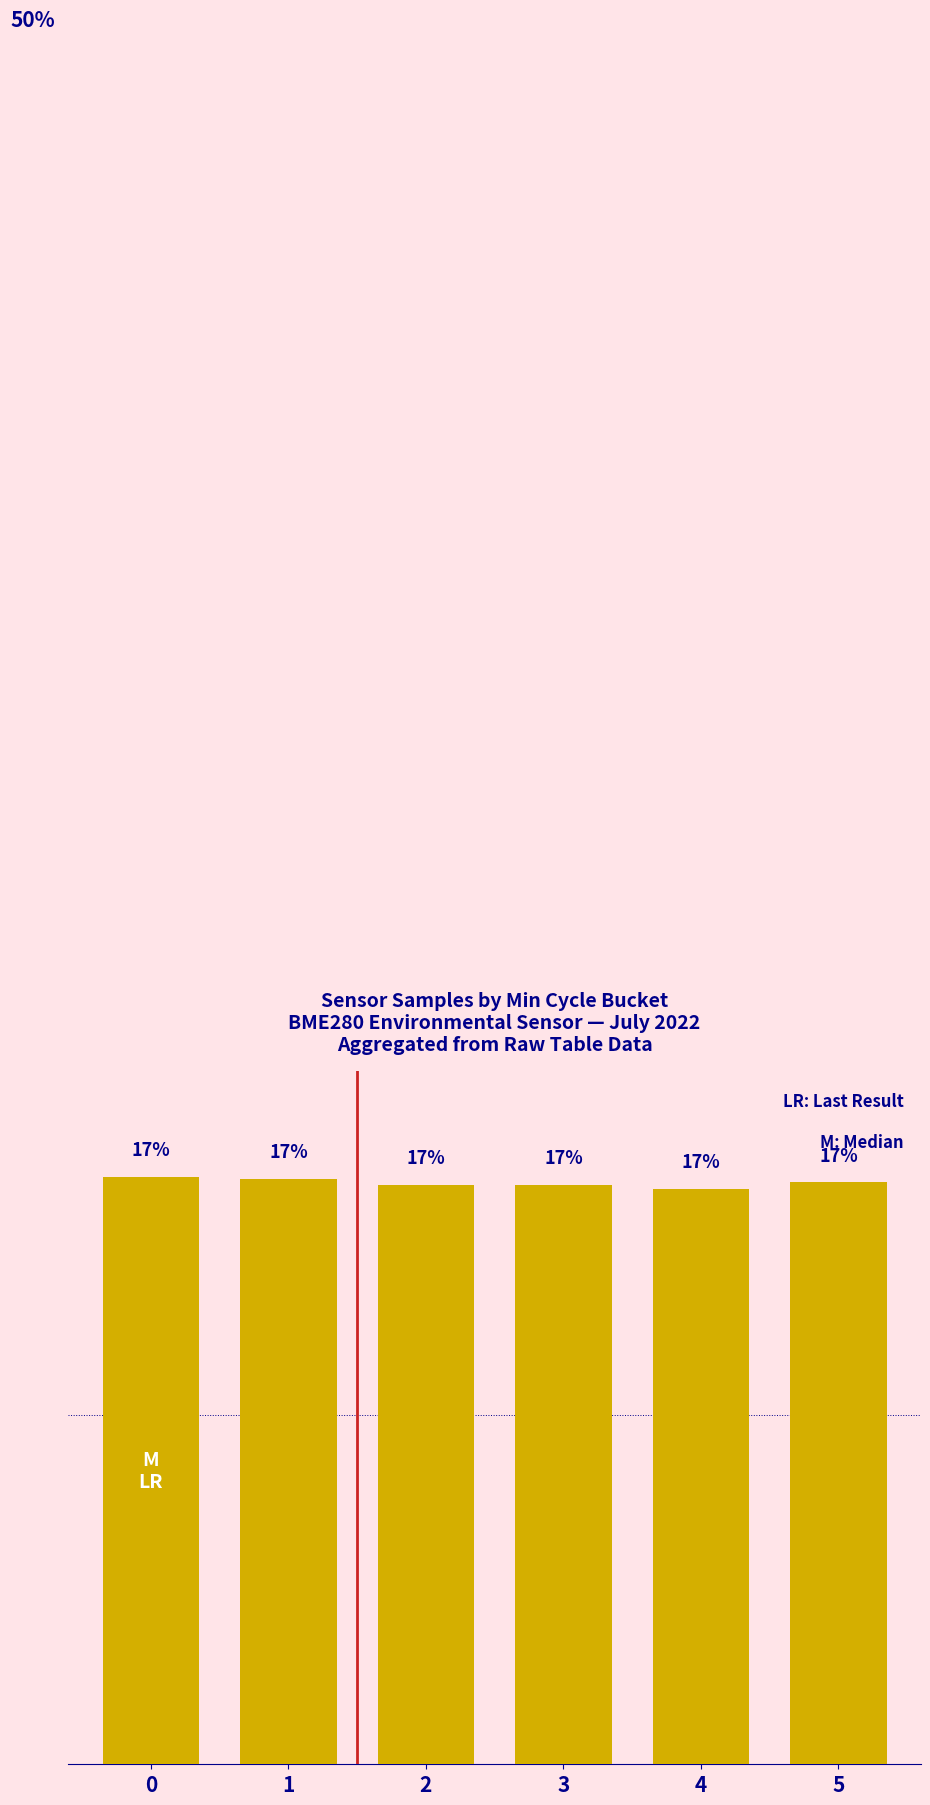

Does the chart contain any negative values?

No